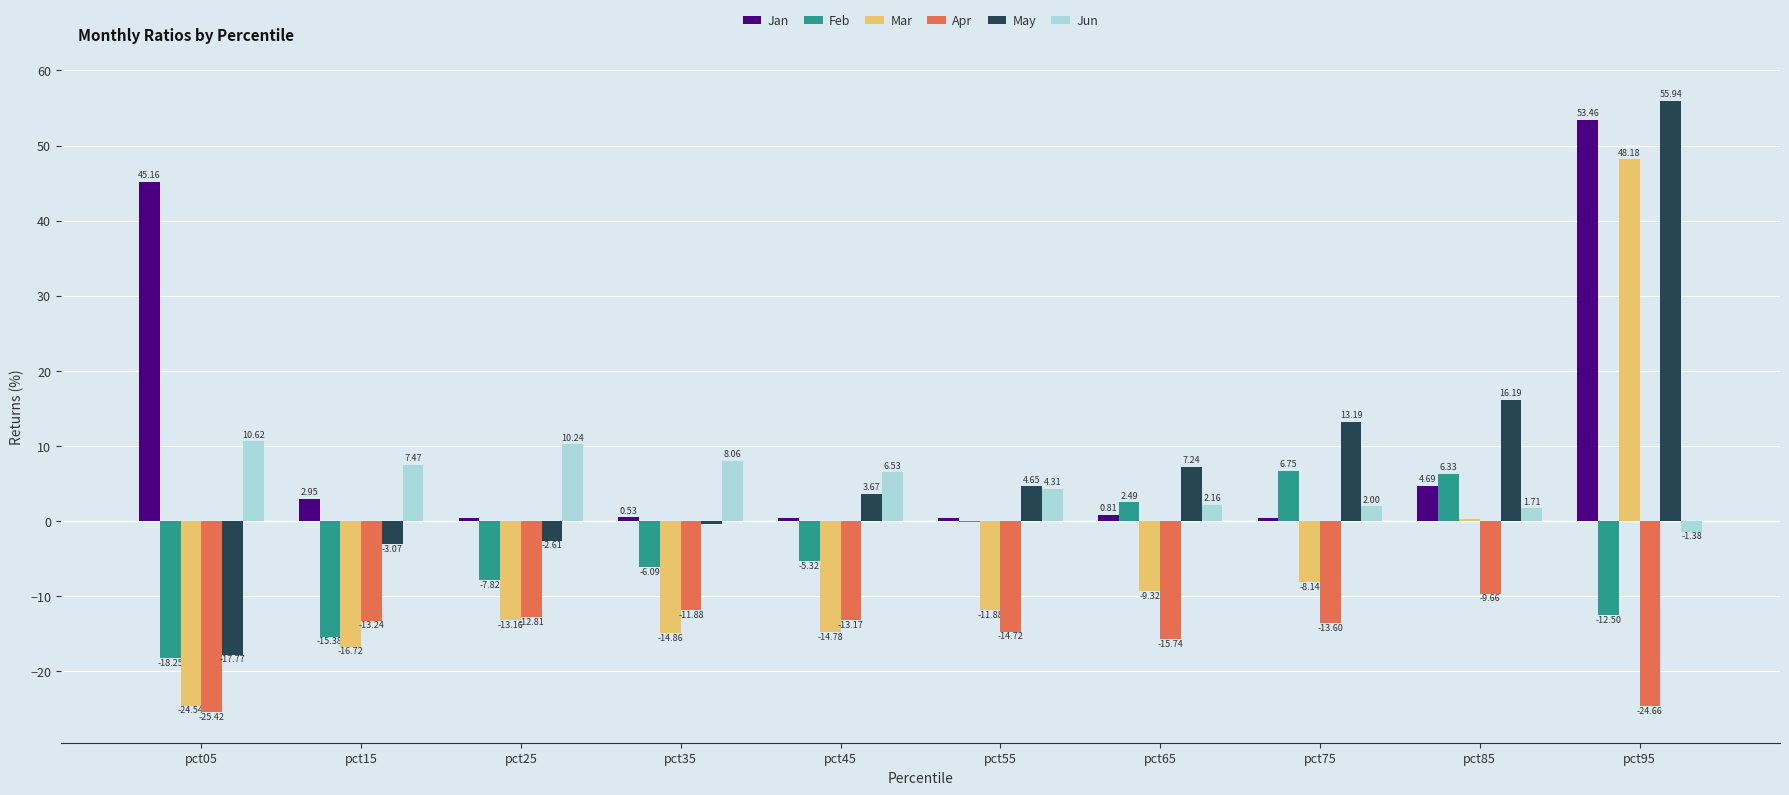

At which category is the sum across all series the highest?

pct95